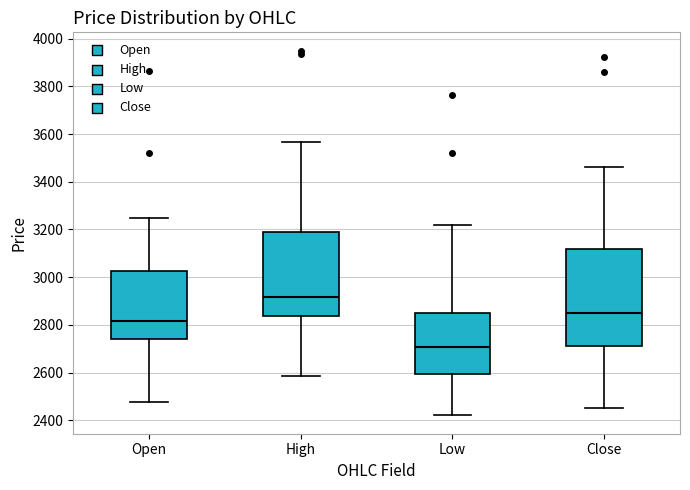

Reading left to right, transcribe this box plot: for each box, give where its median line is, the range the box spans, and where its two whiskers end, as read against the y-axis. The values are not printed on the chart, so give them approximately, as read against the axis.

Open: median 2820, box 2740 to 3020, whiskers 2480 to 3260
High: median 2920, box 2840 to 3180, whiskers 2580 to 3560
Low: median 2700, box 2600 to 2840, whiskers 2420 to 3220
Close: median 2860, box 2720 to 3120, whiskers 2460 to 3460